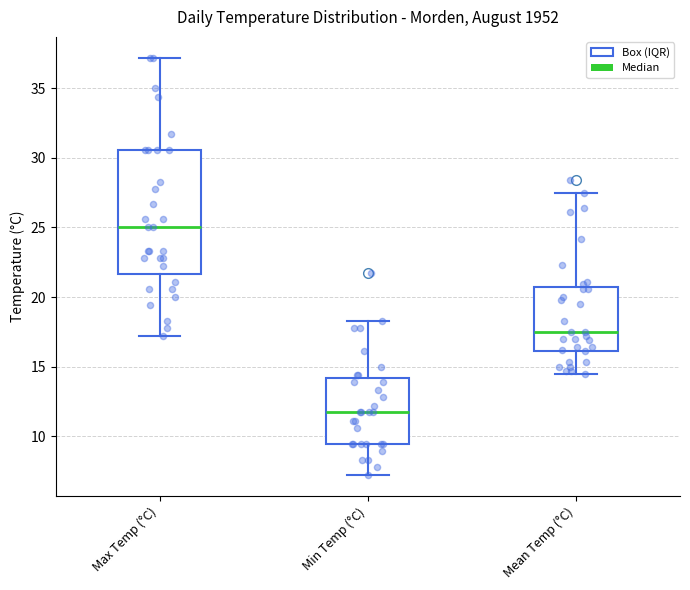

Reading left to right, read every box against the y-axis: the position of its median line, the range the box covers, and the ends of its whiskers. The values are not printed on the chart, so give them approximately, as read against the axis.

Max Temp (°C): median 25.0, box 21.5 to 30.5, whiskers 17.0 to 37.0
Min Temp (°C): median 11.5, box 9.5 to 14.0, whiskers 7.0 to 18.5
Mean Temp (°C): median 17.5, box 16.0 to 21.0, whiskers 14.5 to 27.5